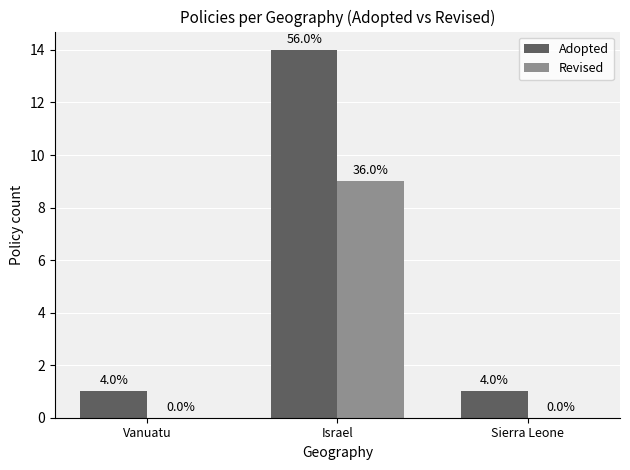

What position from the right is Vanuatu?

3